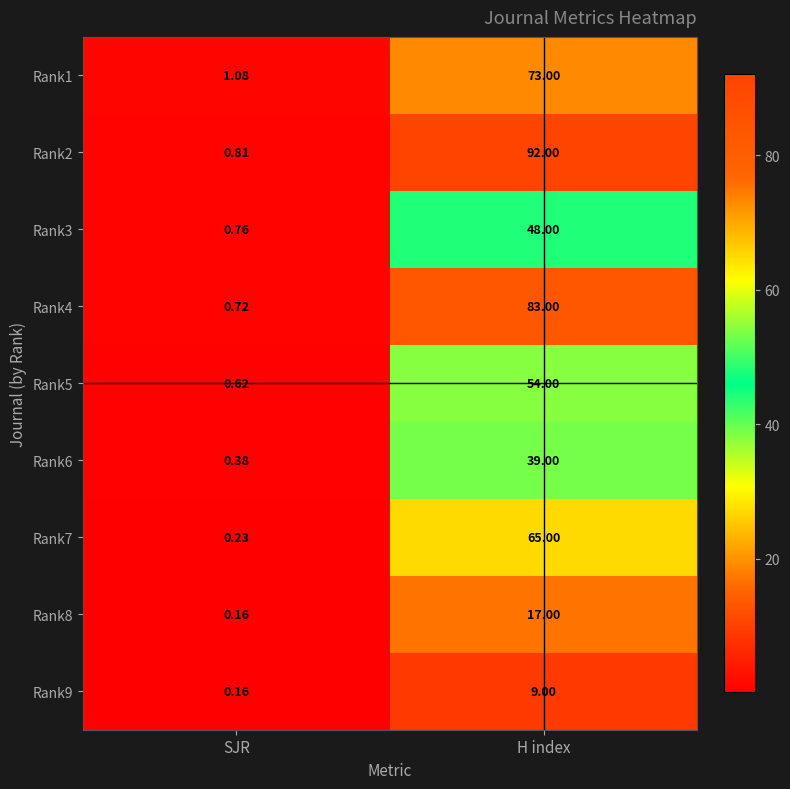

Where is Rank2 nearest to the value 46?

SJR